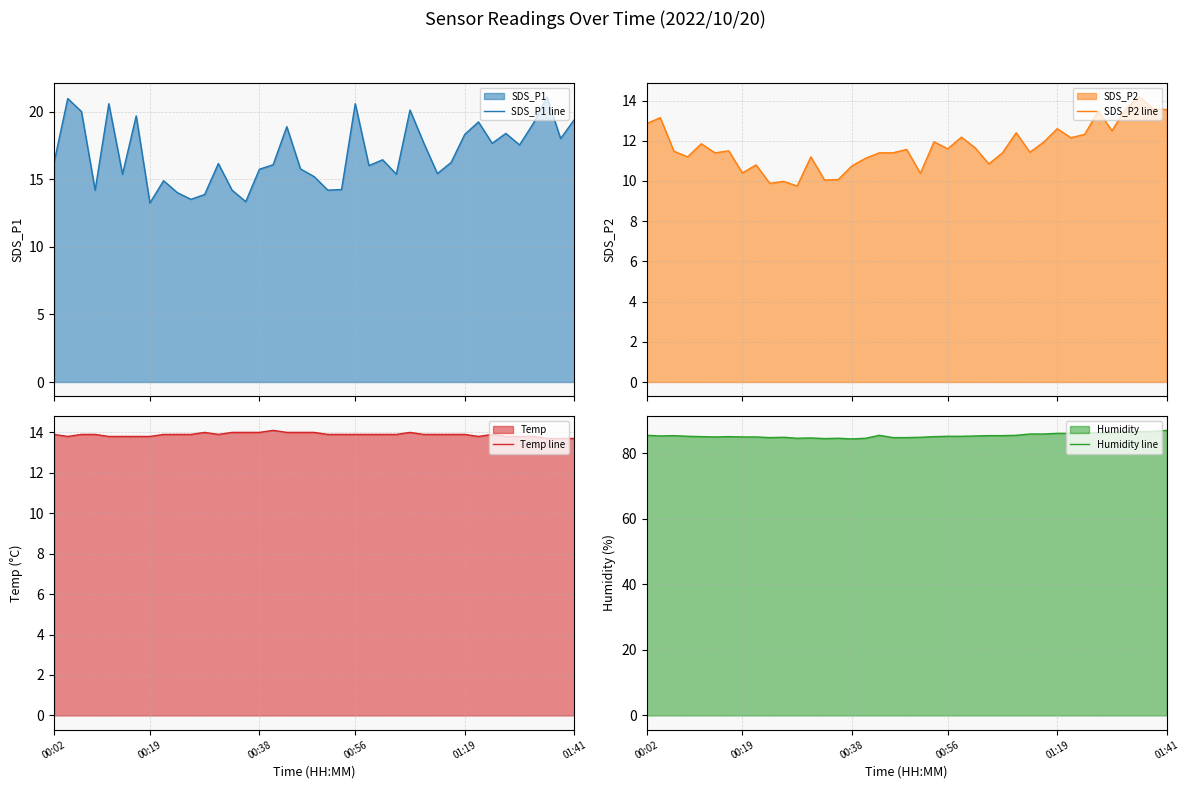

Which series changed the most between 8 and 9?

SDS_P2 line